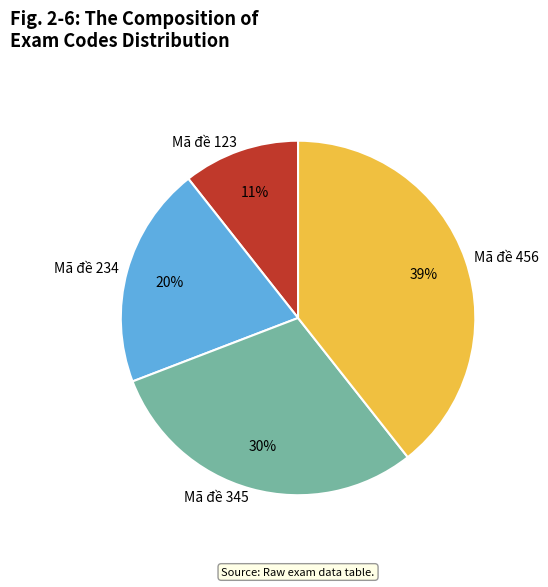

Is it true that Mã đề 234 is 20% of the pie?

True